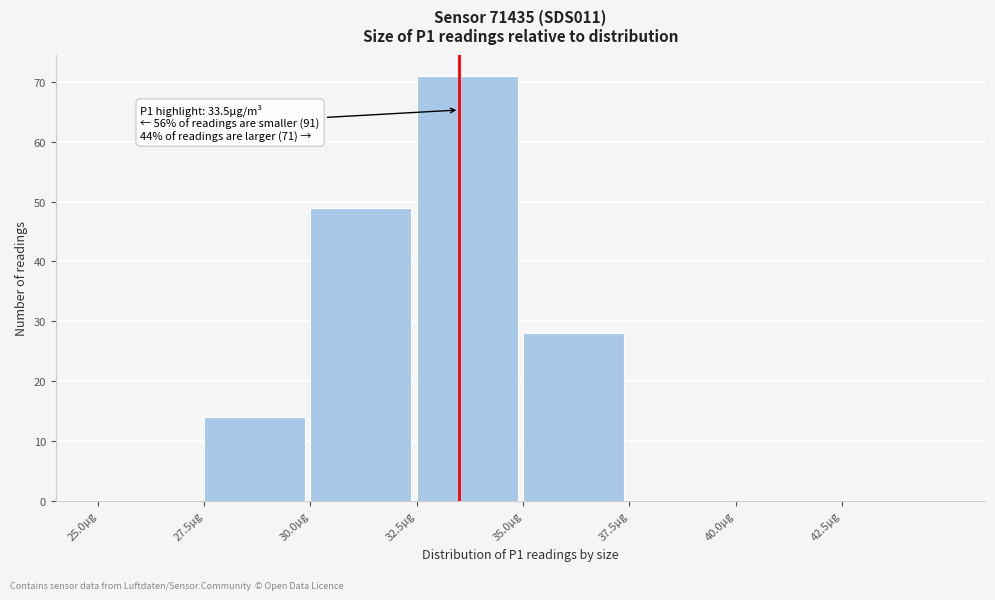

Over which range of the x-axis is the bar tallest?

32.5 to 35.0